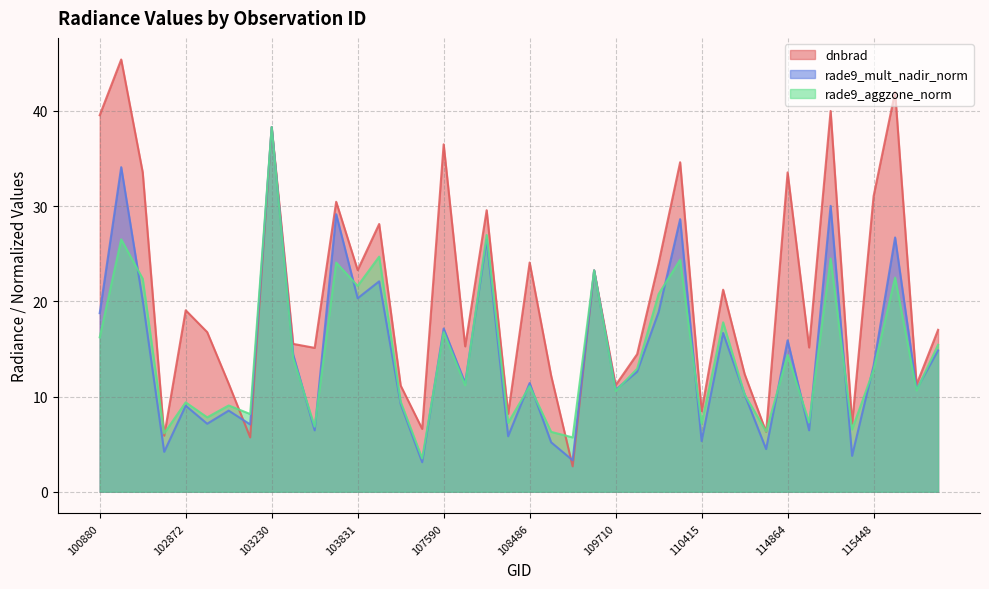

Is the value of dnbrad at 108474 greater than the value of rade9_aggzone_norm at 115712?

No